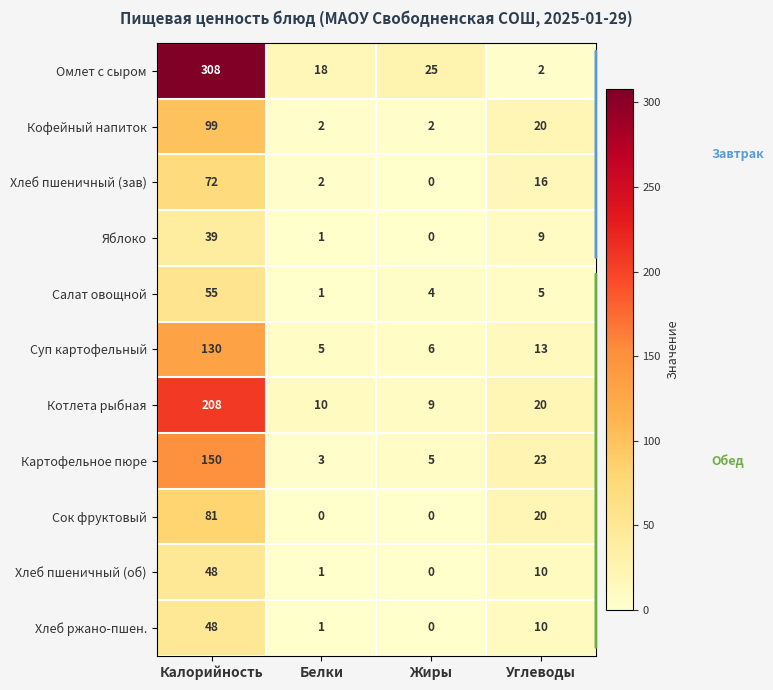

What is the average value of the Хлеб ржано-пшен. series?

15